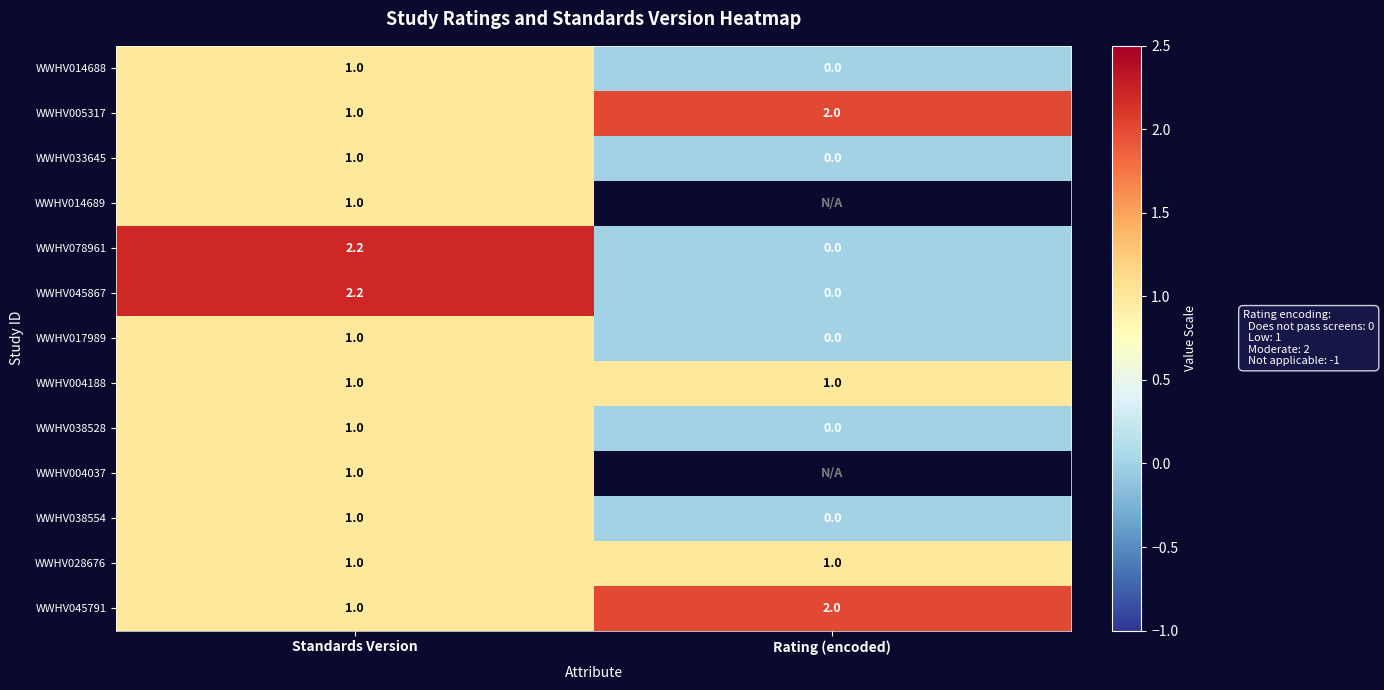

What is the highest value of the WWHV017989 series?

1.0